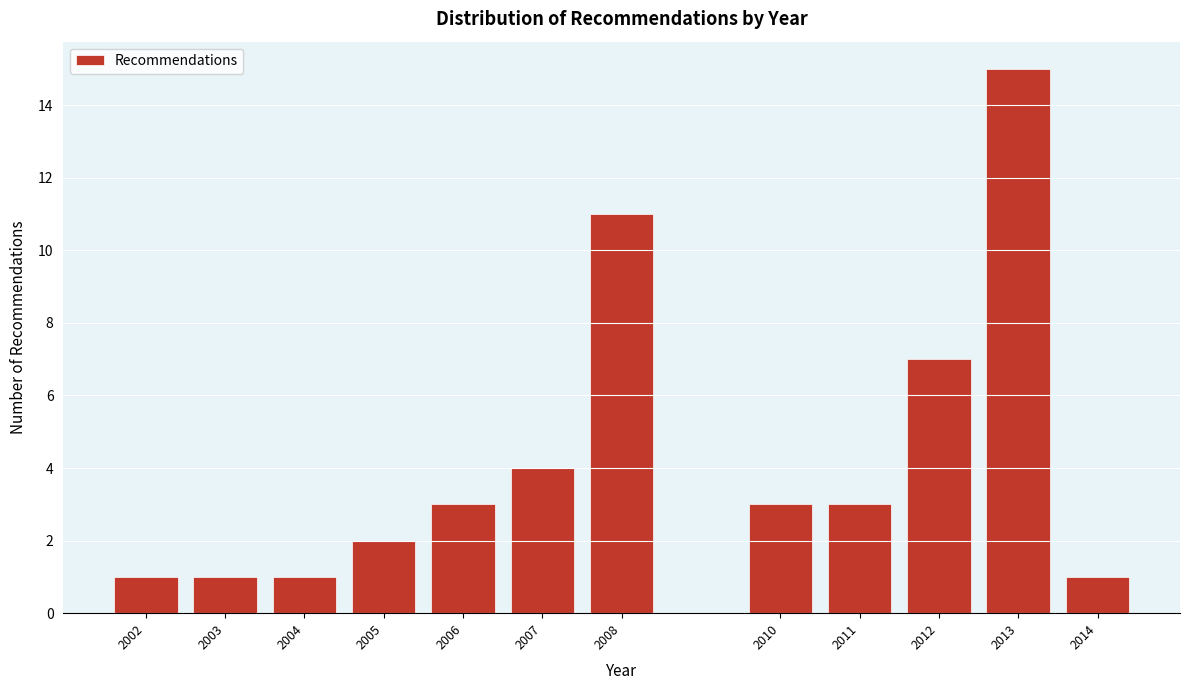

Reading right to left, transcribe all the data shown in this chart.

2014=1	2013=15	2012=7	2011=3	2010=3	2008=11	2007=4	2006=3	2005=2	2004=1	2003=1	2002=1